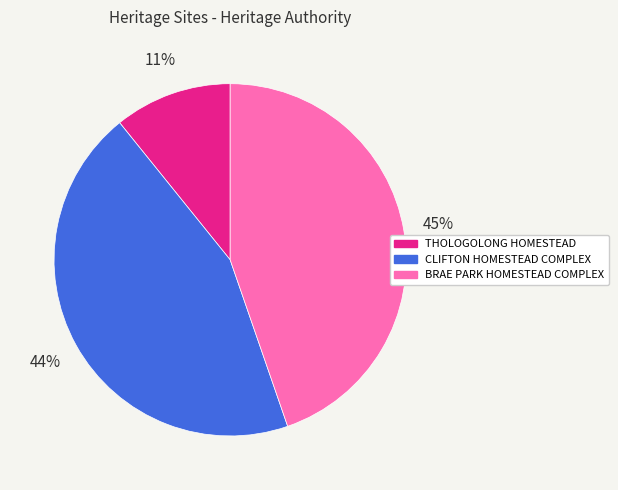

The BRAE PARK HOMESTEAD COMPLEX slice represents 45% of the pie. True or false?

True